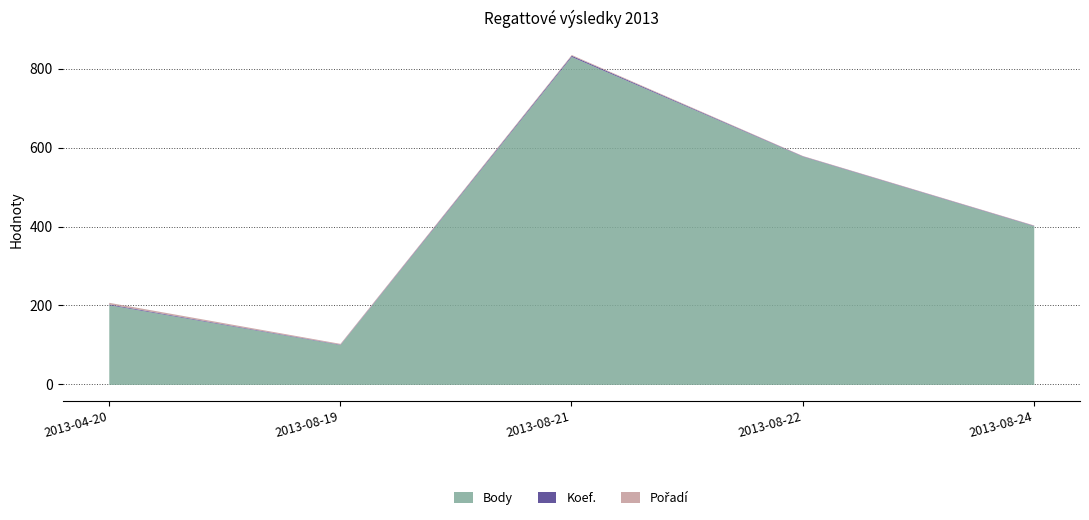

At which category is the sum across all series the highest?

2013-08-21